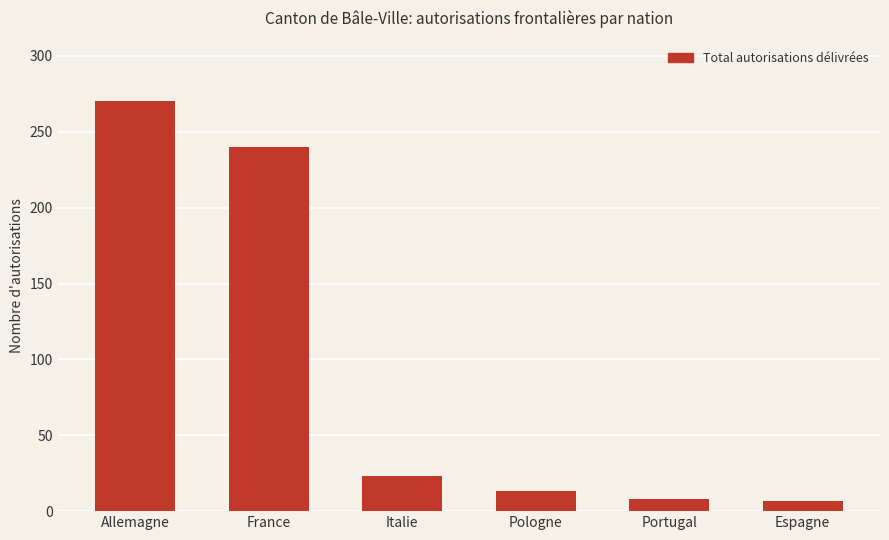

True or false: the data shows 8 at Portugal.

True